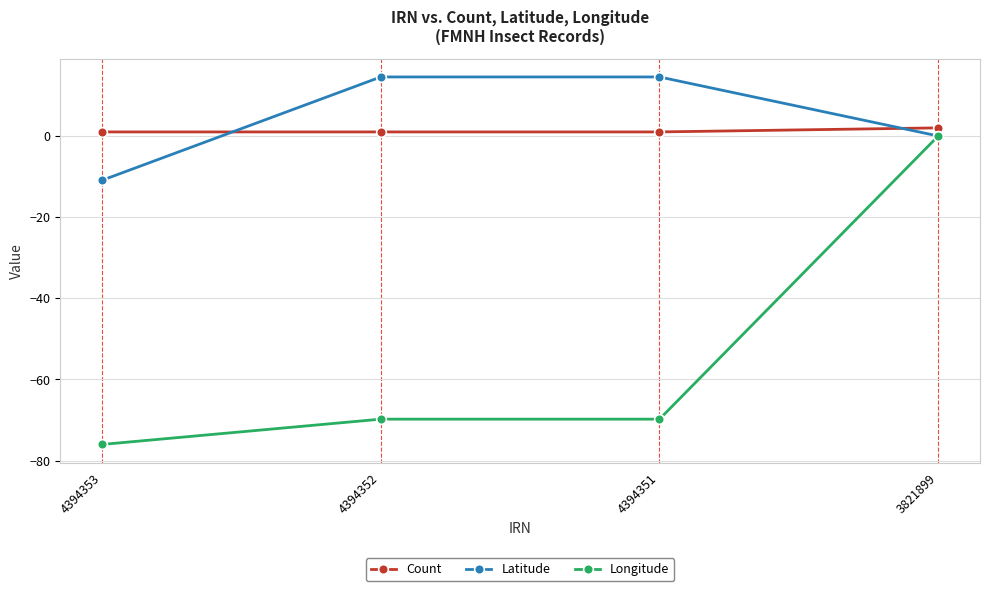

What are all the series names shown in the legend?

Count, Latitude, Longitude